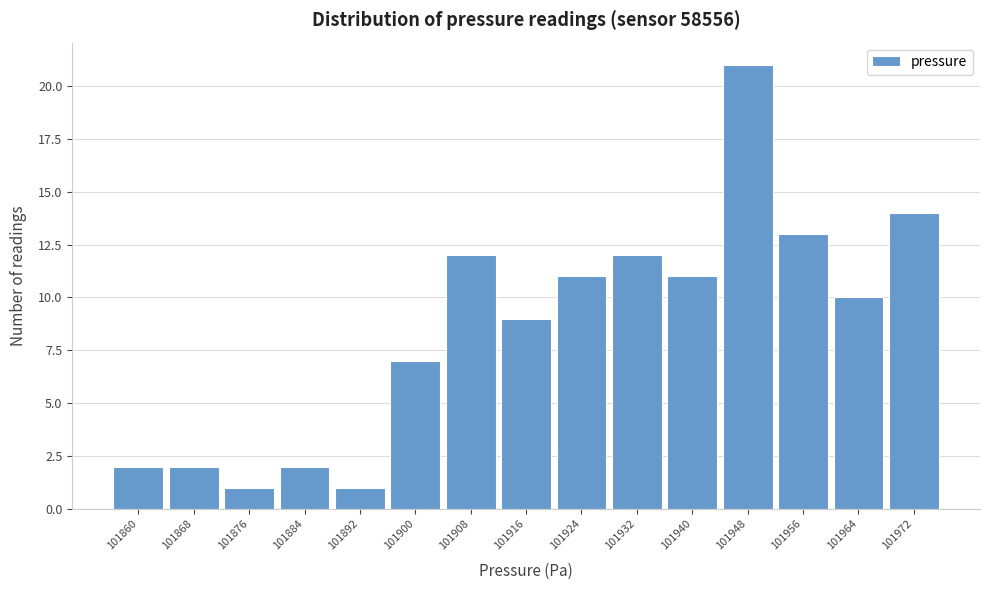

Reading left to right, transcribe all the data shown in this chart.

2	2	1	2	1	7	12	9	11	12	11	21	13	10	14